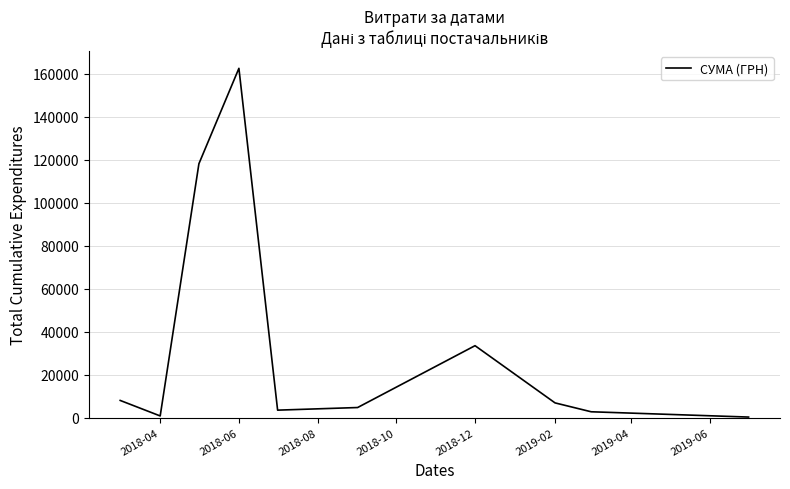

What is the difference between the maximum and minimum values?

162184.6